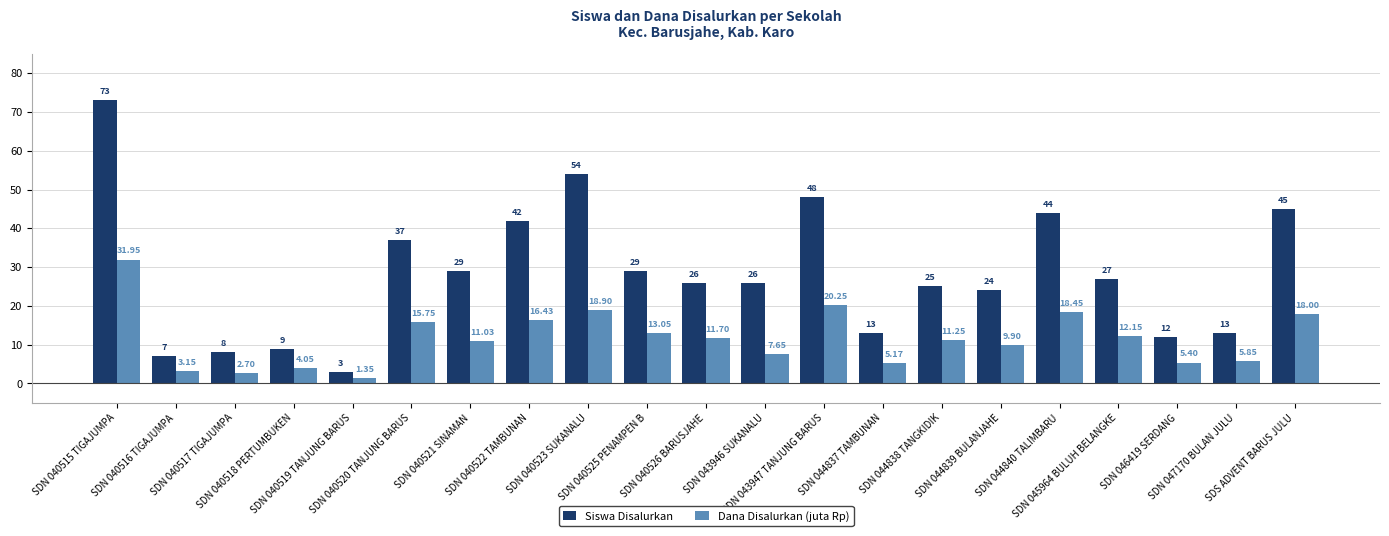

Which category has the highest value in the Siswa Disalurkan series?

SDN 040515 TIGAJUMPA